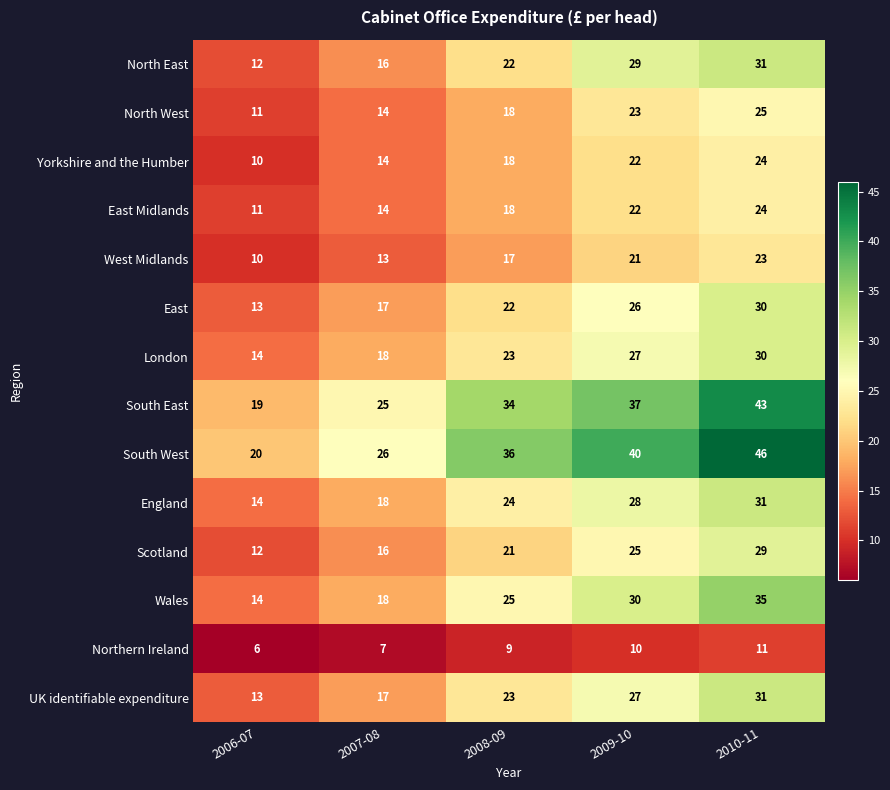

The North West series shows 11 at 2006-07. True or false?

True